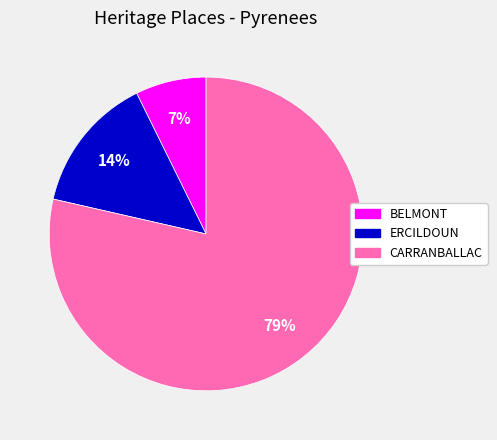

The BELMONT slice represents 1% of the pie. True or false?

False